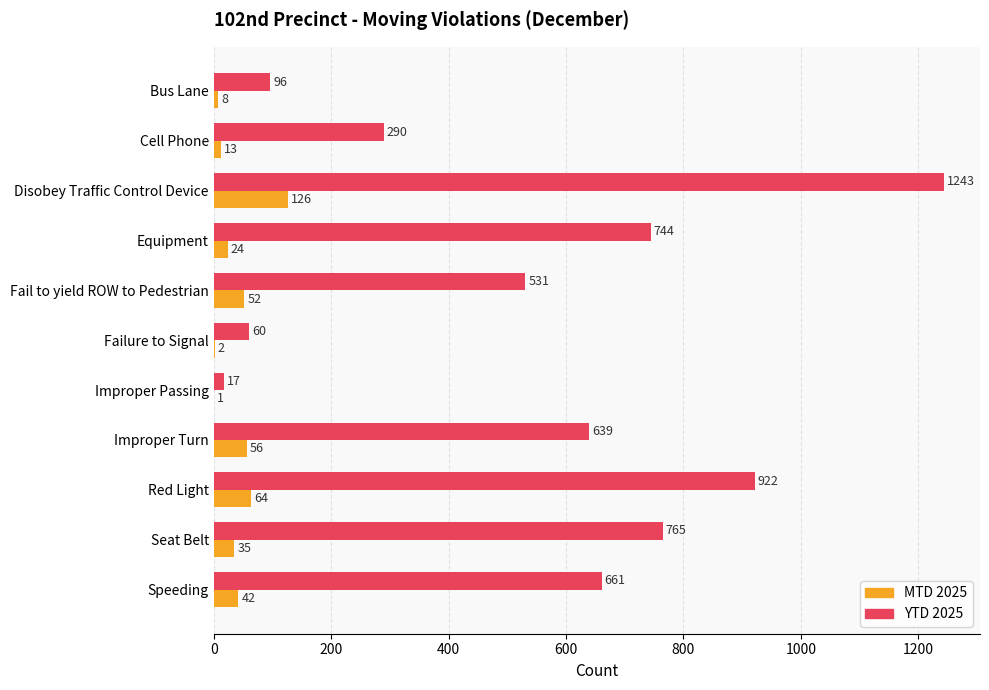

Is it true that YTD 2025 equals 35 at Bus Lane?

False